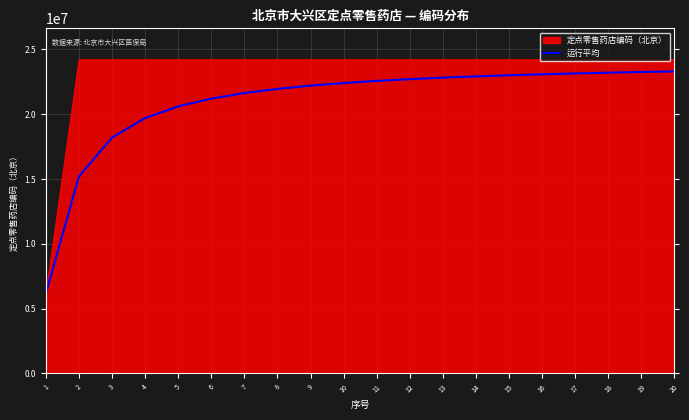

Is the value of 定点零售药店编码（北京） at 10 greater than the value of 运行平均 at 1?

Yes